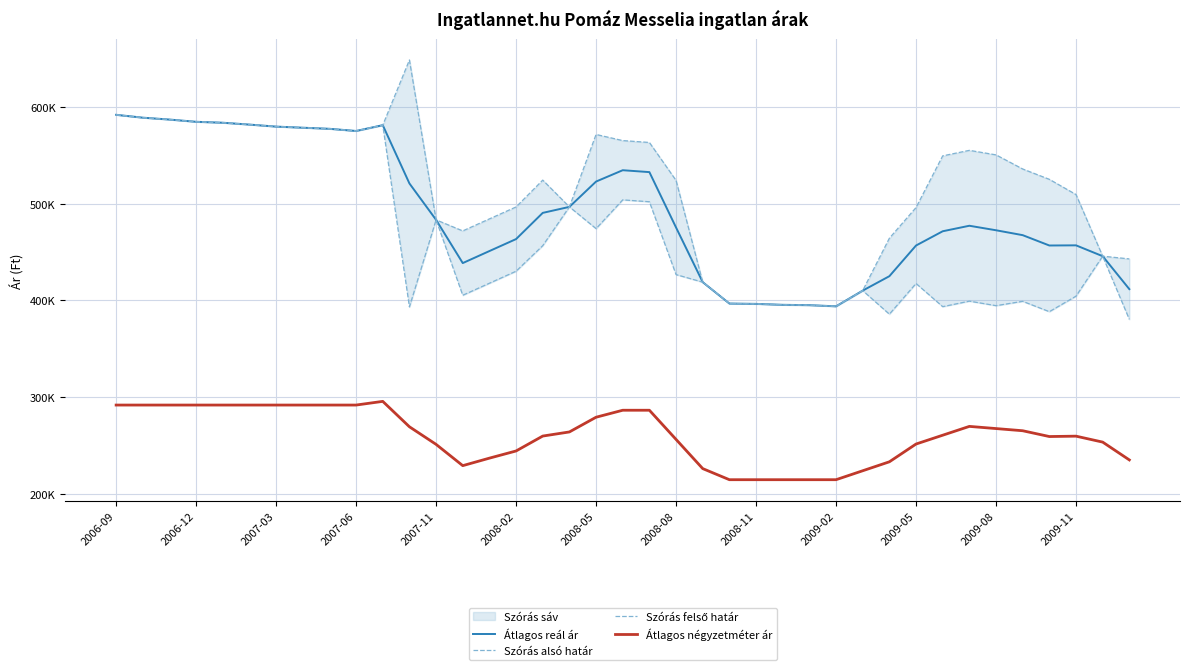

True or false: Átlagos négyzetméter ár and Átlagos reál ár cross at least once.

False